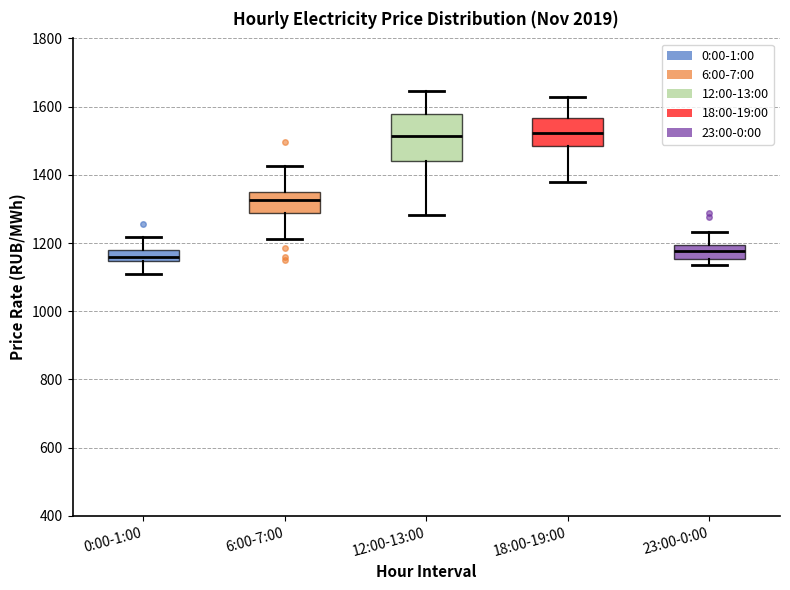

Reading left to right, read every box against the y-axis: the position of its median line, the range the box covers, and the ends of its whiskers. The values are not printed on the chart, so give them approximately, as read against the axis.

0:00-1:00: median 1160, box 1140 to 1180, whiskers 1100 to 1220
6:00-7:00: median 1320, box 1280 to 1360, whiskers 1220 to 1420
12:00-13:00: median 1520, box 1440 to 1580, whiskers 1280 to 1640
18:00-19:00: median 1520, box 1480 to 1560, whiskers 1380 to 1620
23:00-0:00: median 1180, box 1160 to 1200, whiskers 1140 to 1240